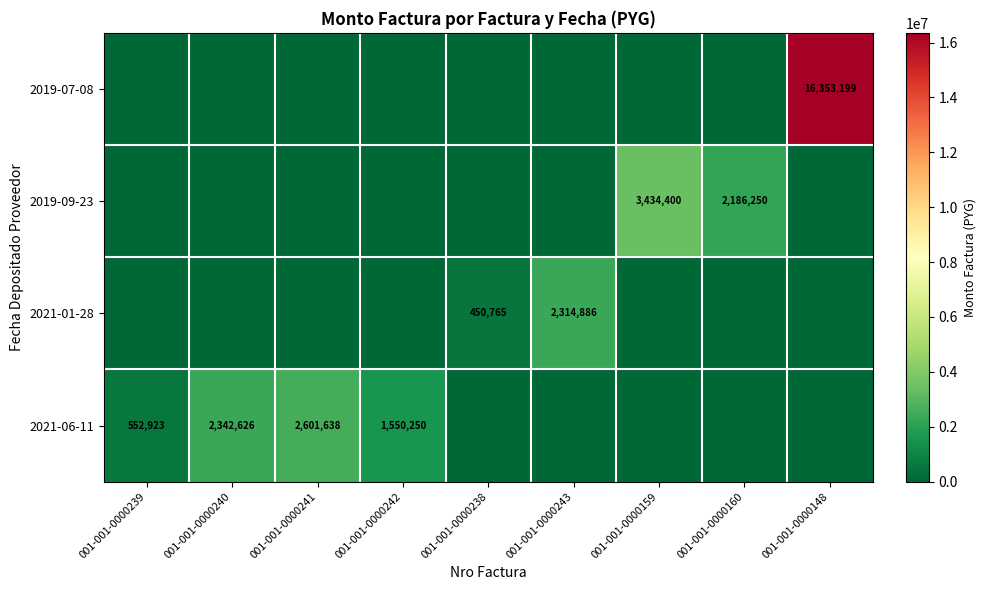

At how many categories does at least one series exceed 15693046?

1